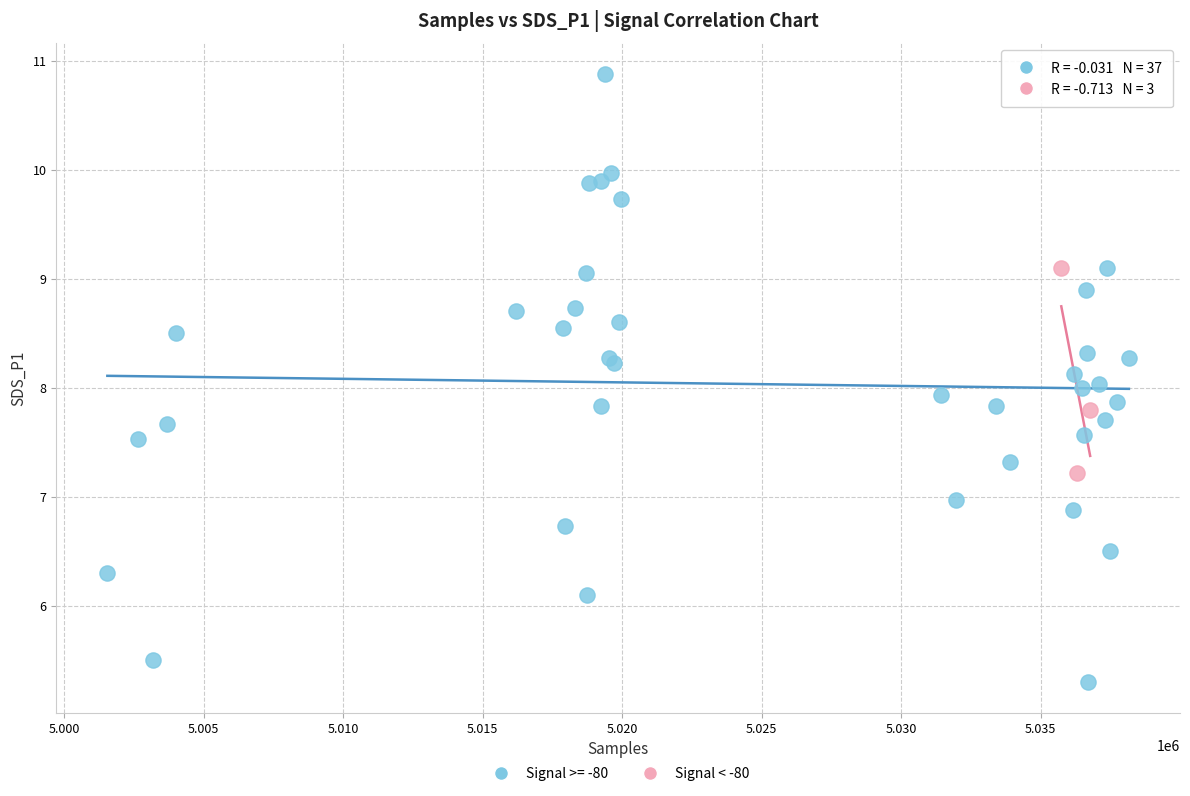

Which series reaches the minimum Y coordinate?

Signal >= -80